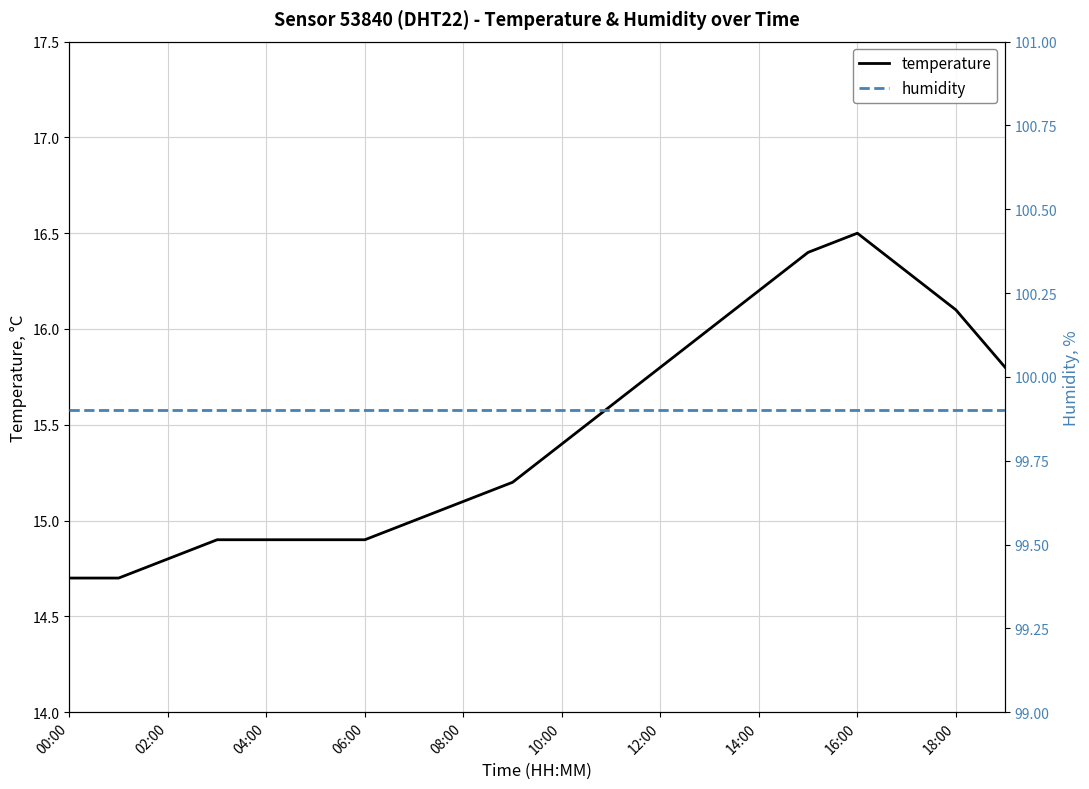

List the series in order of their overall mean, highest first.

humidity, temperature